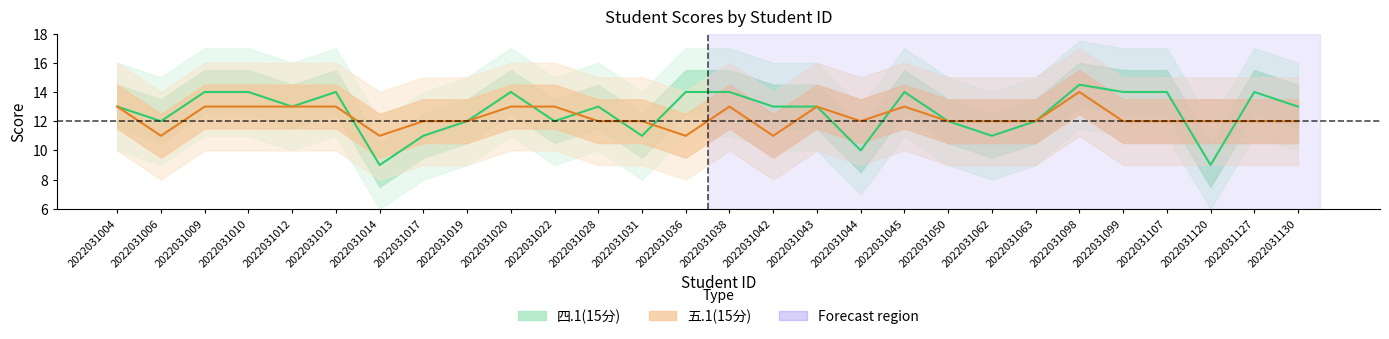

Between 2022031107 and 2022031014, which is larger?

2022031107